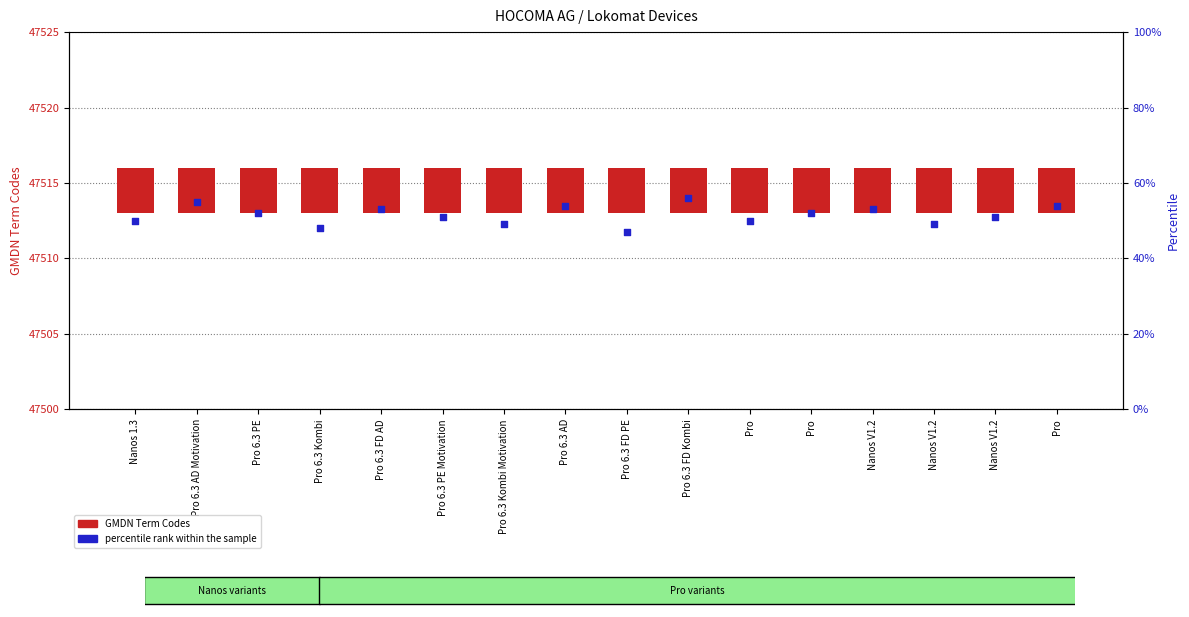

What are all the series names shown in the legend?

GMDN Term Codes, percentile rank within the sample